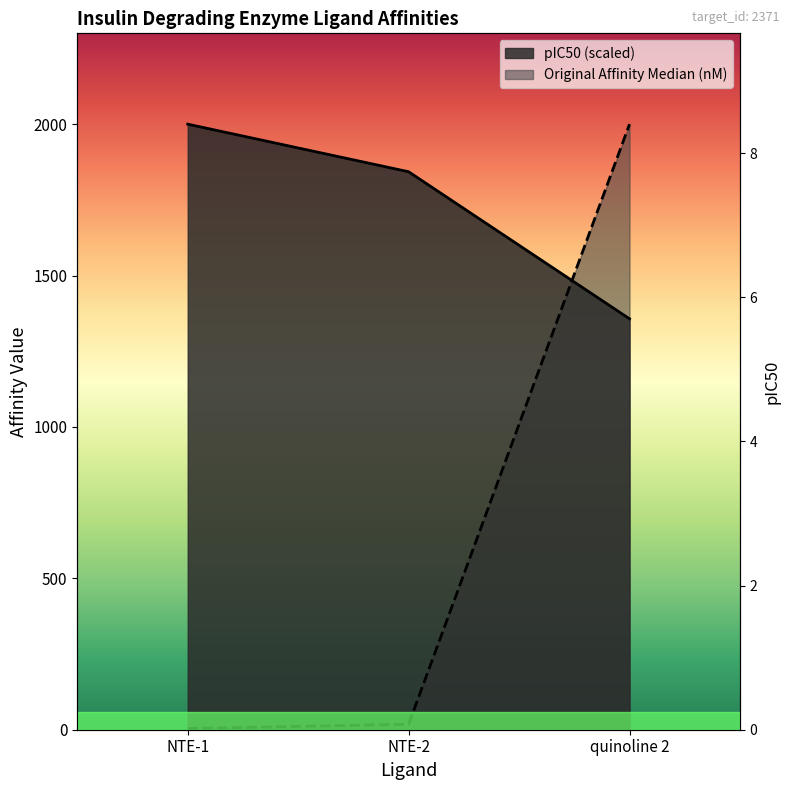

What is the difference between the highest and lowest values at NTE-2?

1824.9